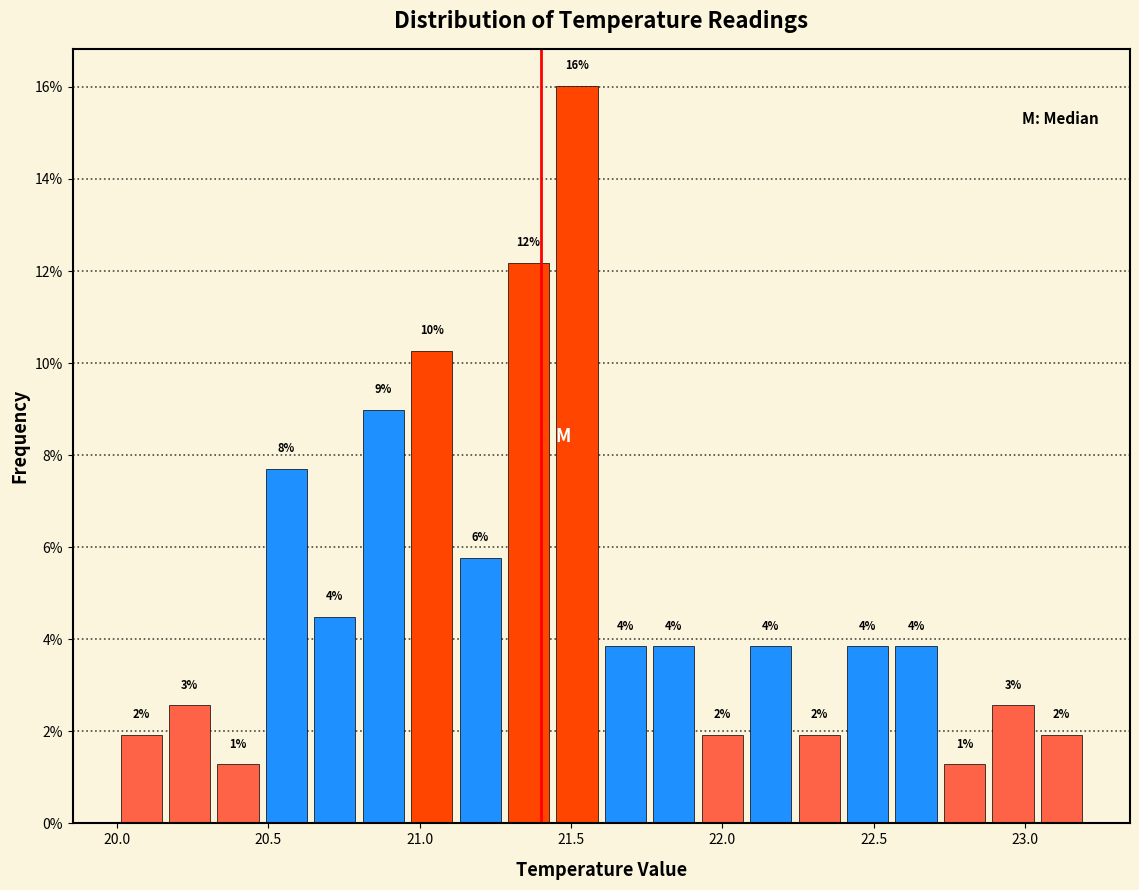

Around what value on the x-axis is the tallest bar? Give the approximate position of its centre, as read against the axis.

21.50